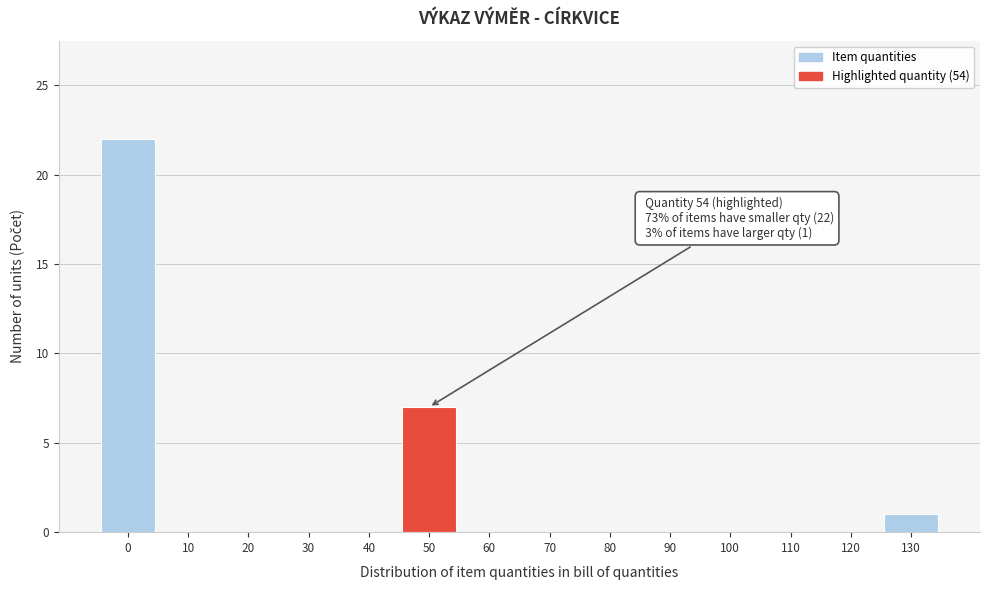

Reading left to right, list all the values displayed in this chart.

0=22	10=0	20=0	30=0	40=0	50=7	60=0	70=0	80=0	90=0	100=0	110=0	120=0	130=1